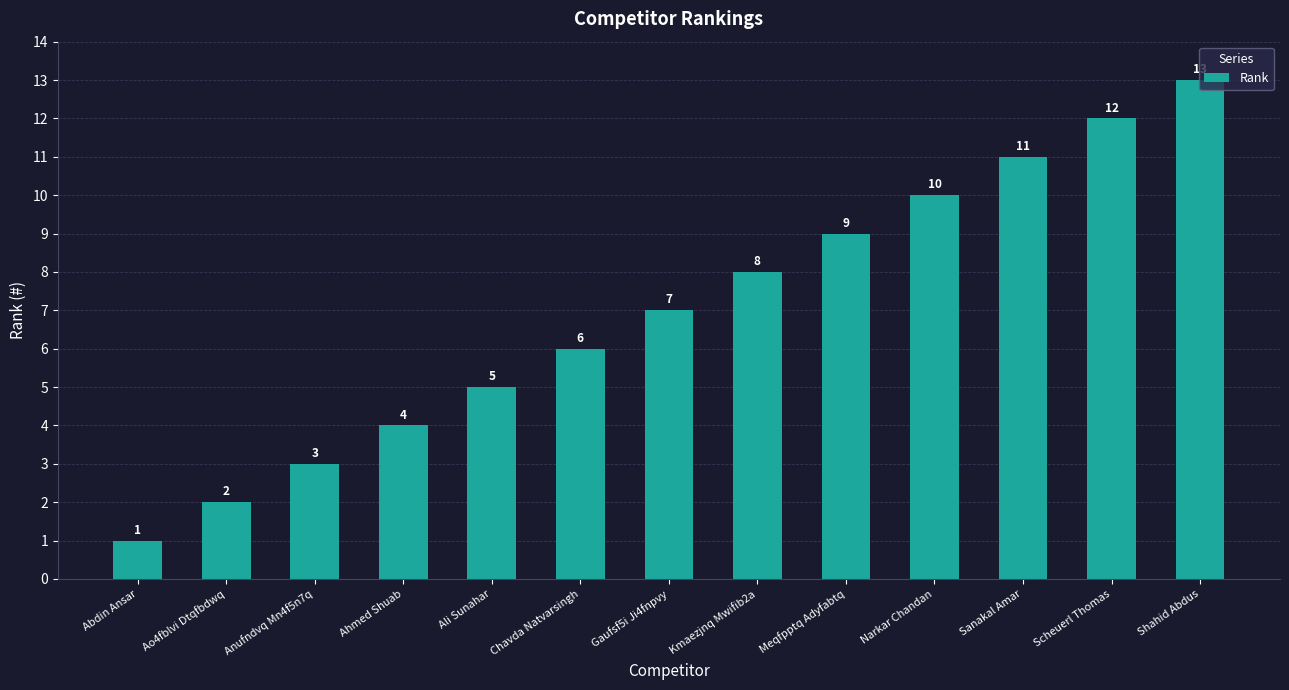

How many distinct data groups are displayed?

1